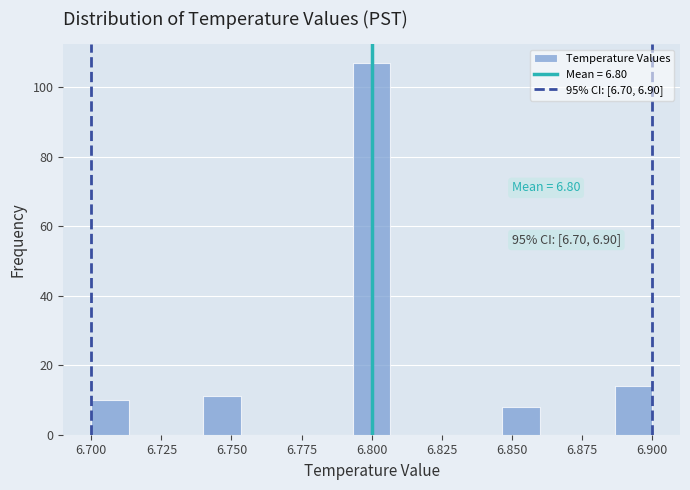

Read against the x-axis, roughly where is the centre of the tallest bar?

6.800